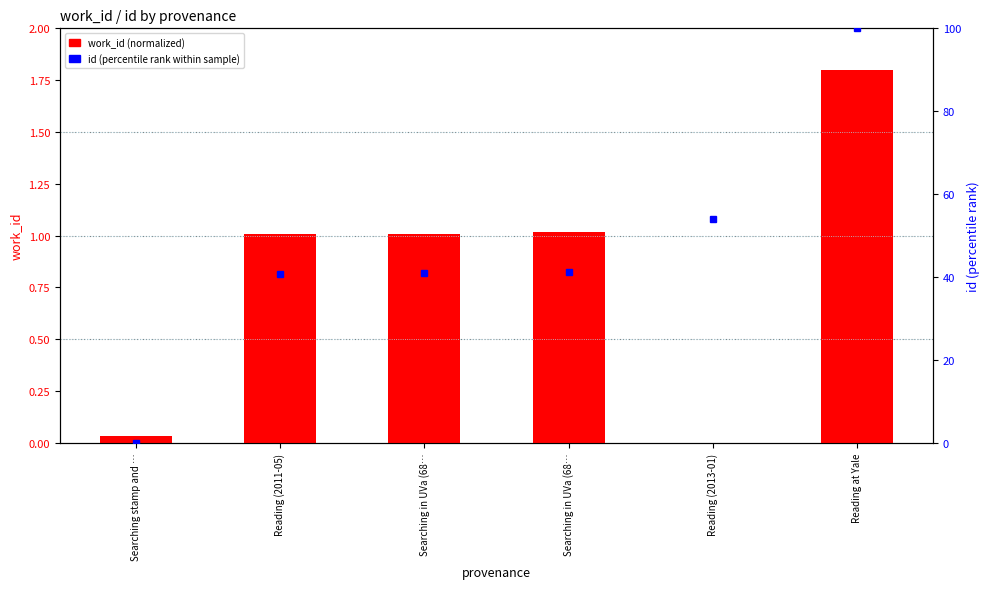

What is the difference between the maximum and minimum values in the id (percentile) series?

100.0